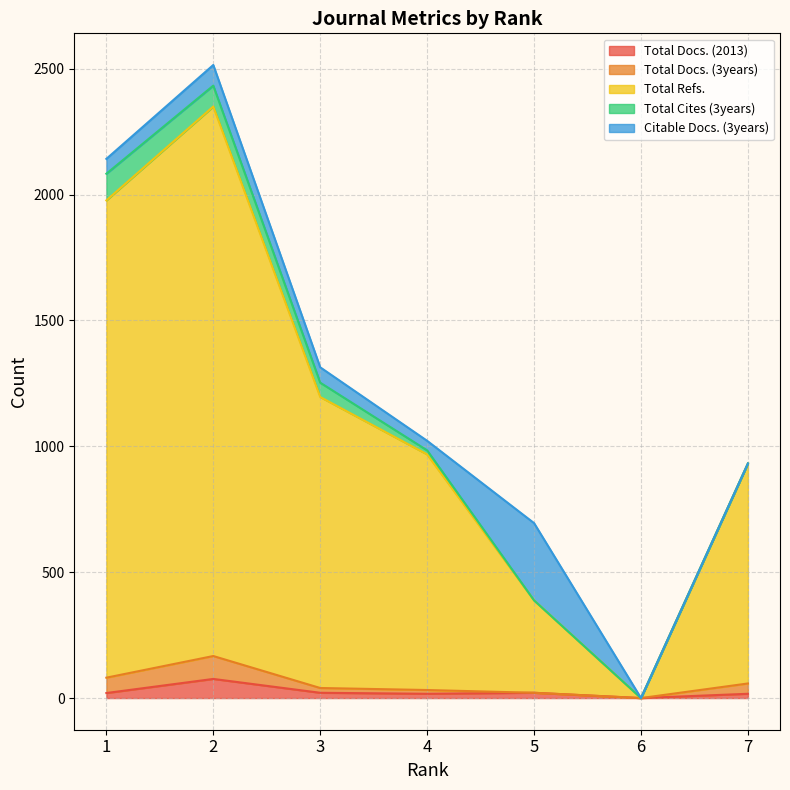

How many values in Total Cites (3years) are above zero?

4